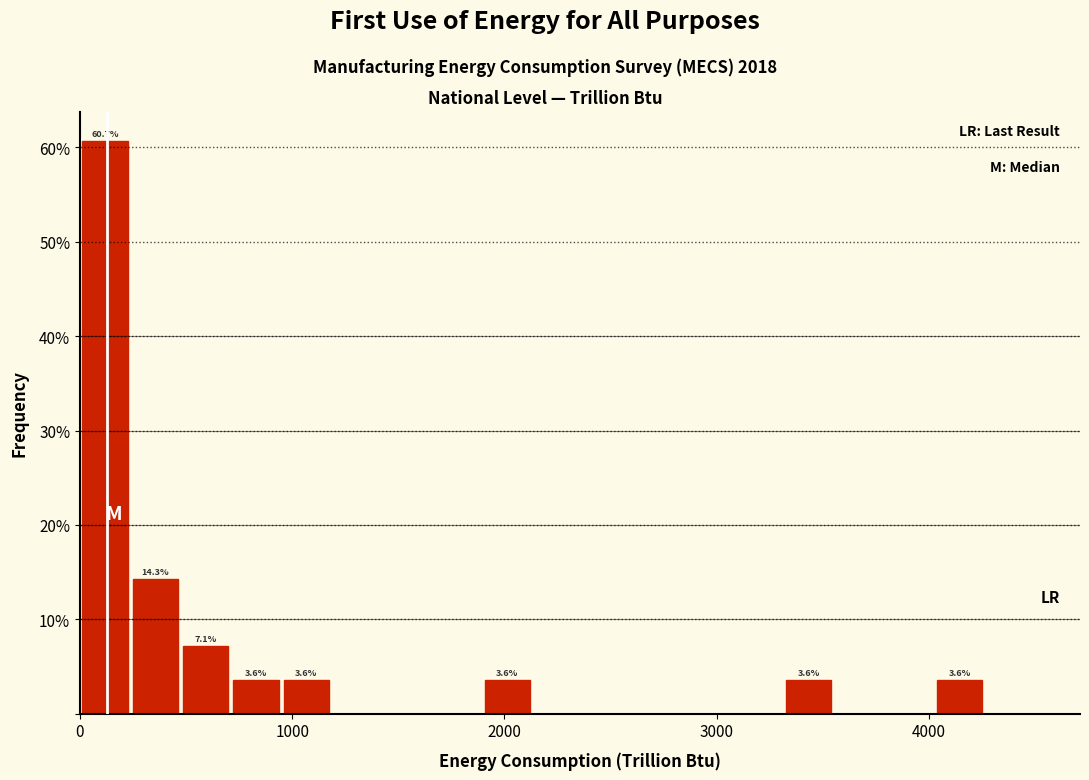

Around what value on the x-axis is the tallest bar? Give the approximate position of its centre, as read against the axis.

100